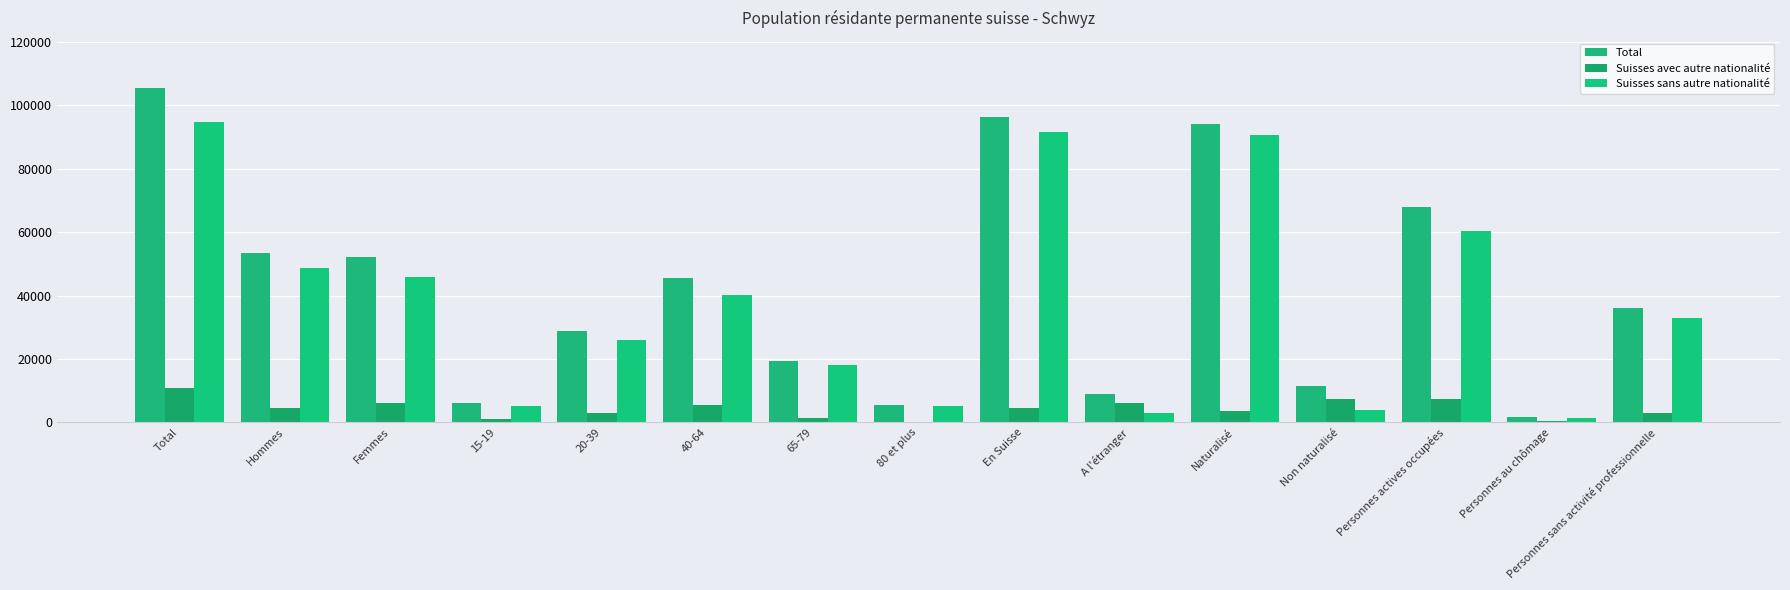

What is the difference between the highest and lowest values at Non naturalisé?

7319.7